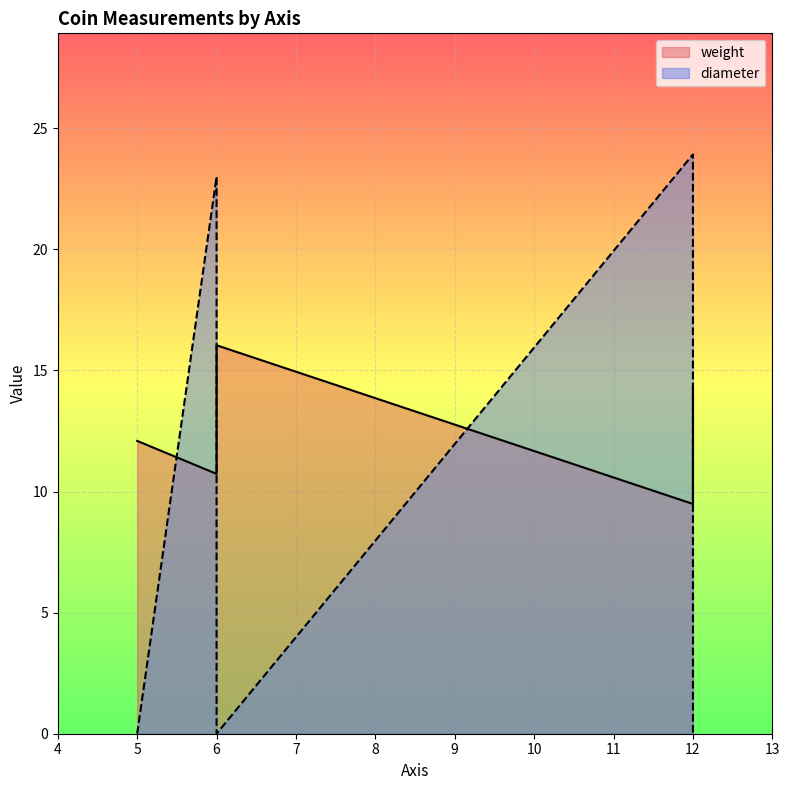

At how many categories does at least one series exceed 7?

6